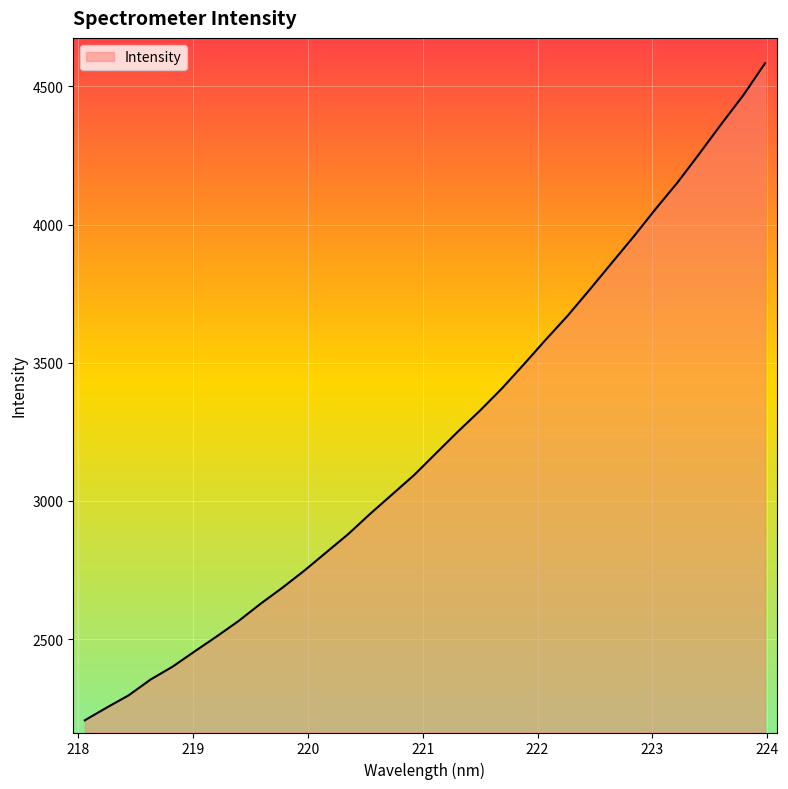

What is the smallest value displayed?

2206.1